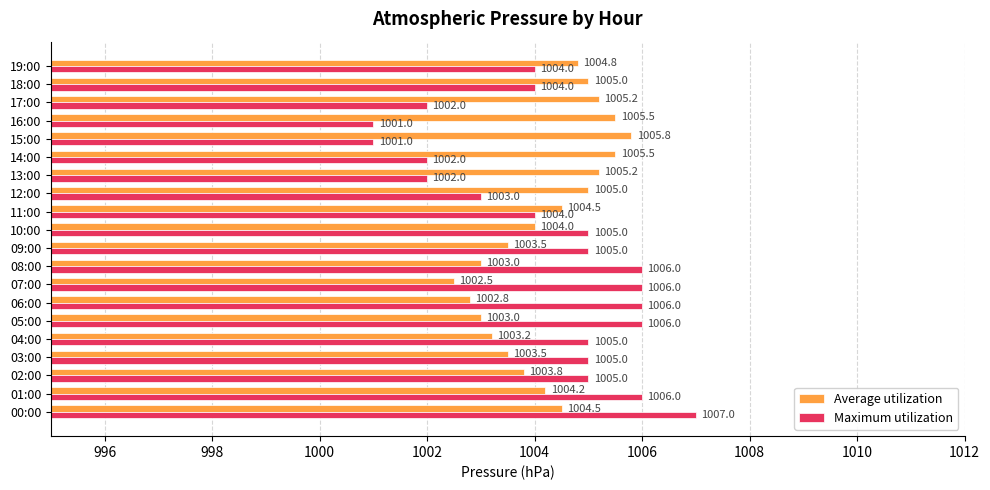

Count the number of categories in the chart.

20